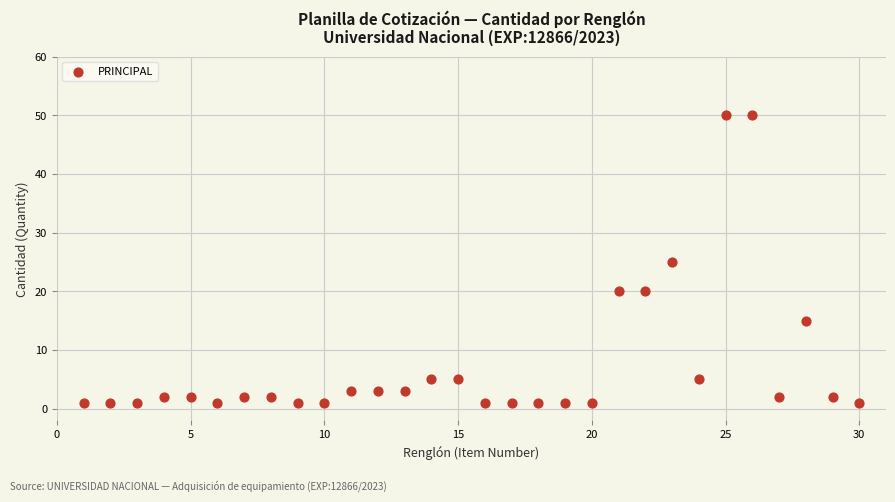

What is the range of Y values (max minus min)?

49